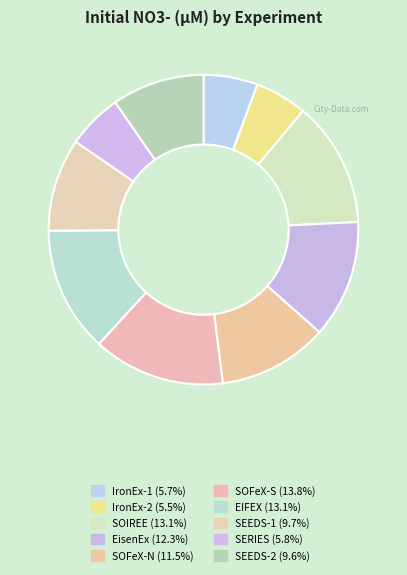

How many segments does this pie chart have?

10